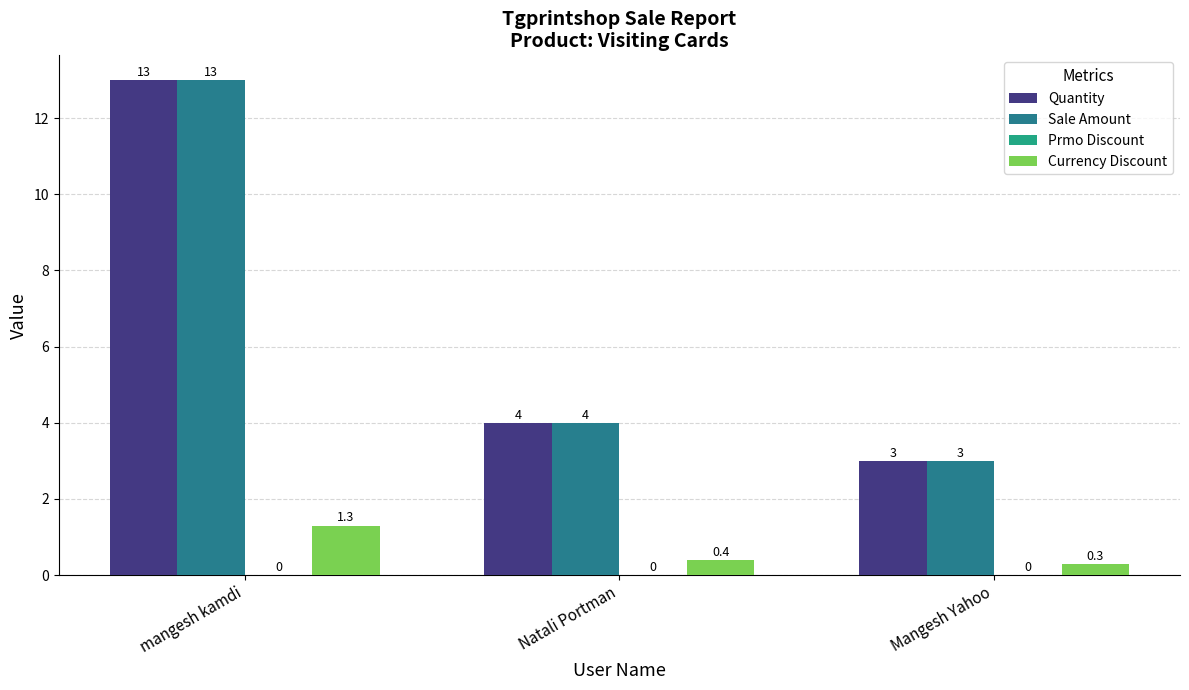

How many bars are there in each group?

3